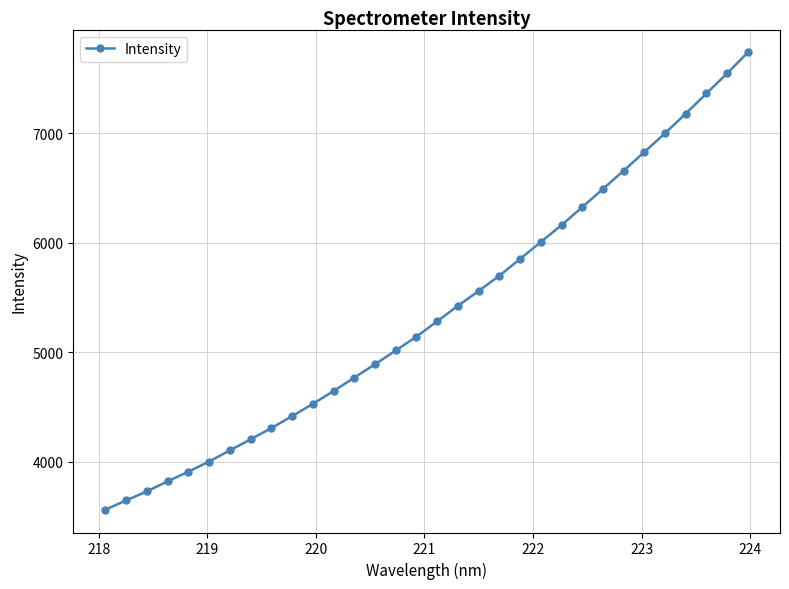

True or false: there are more than 2 points higher than both neighbors.

False